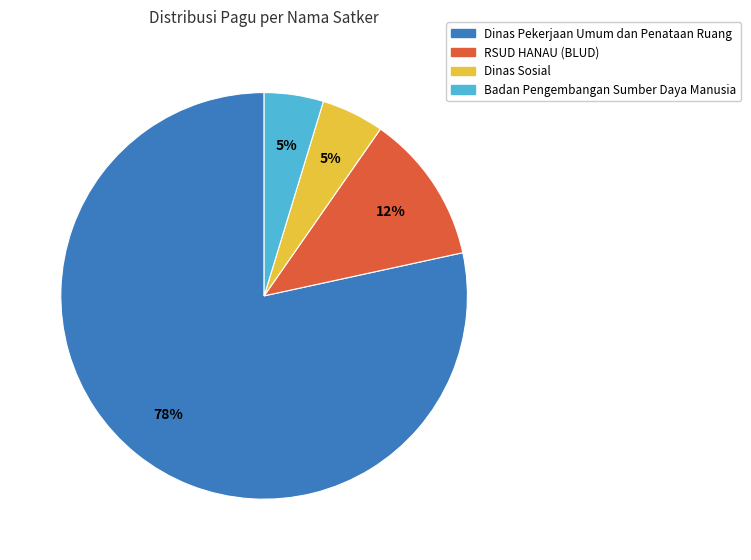

To the nearest percent, what is the average slice percentage?

25%